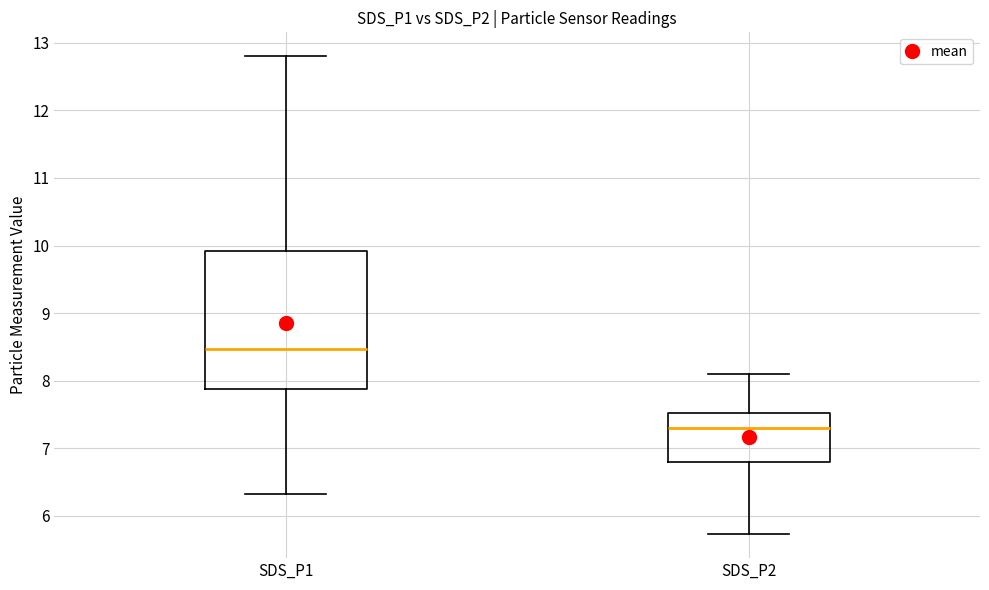

Reading left to right, transcribe this box plot: for each box, give where its median line is, the range the box spans, and where its two whiskers end, as read against the y-axis. The values are not printed on the chart, so give them approximately, as read against the axis.

SDS_P1: median 8.5, box 7.9 to 9.9, whiskers 6.3 to 12.8
SDS_P2: median 7.3, box 6.8 to 7.5, whiskers 5.7 to 8.1